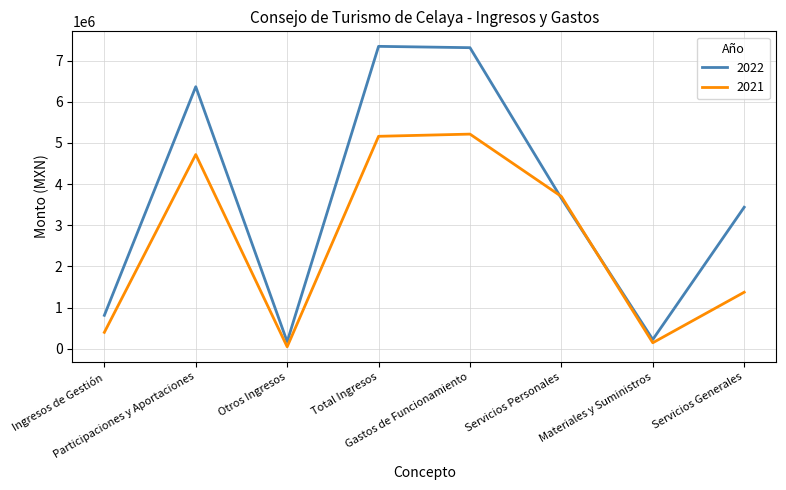

What is the sum of all 2022 values?

29310476.6